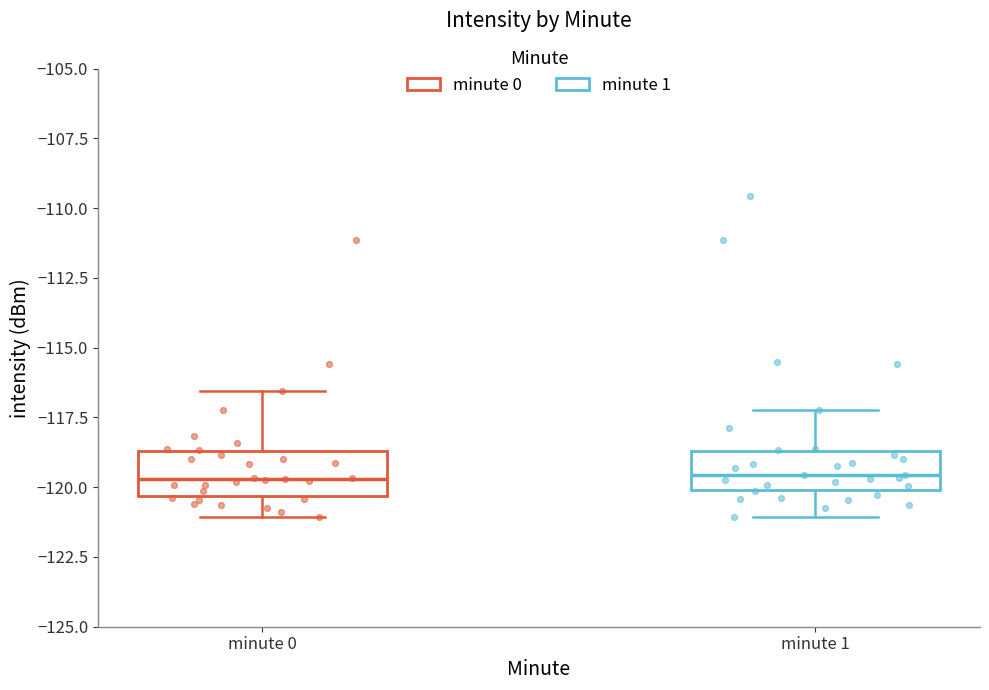

Reading left to right, transcribe this box plot: for each box, give where its median line is, the range the box spans, and where its two whiskers end, as read against the y-axis. The values are not printed on the chart, so give them approximately, as read against the axis.

minute 0: median -119.5, box -120.5 to -118.5, whiskers -121.0 to -116.5
minute 1: median -119.5, box -120.0 to -118.5, whiskers -121.0 to -117.0